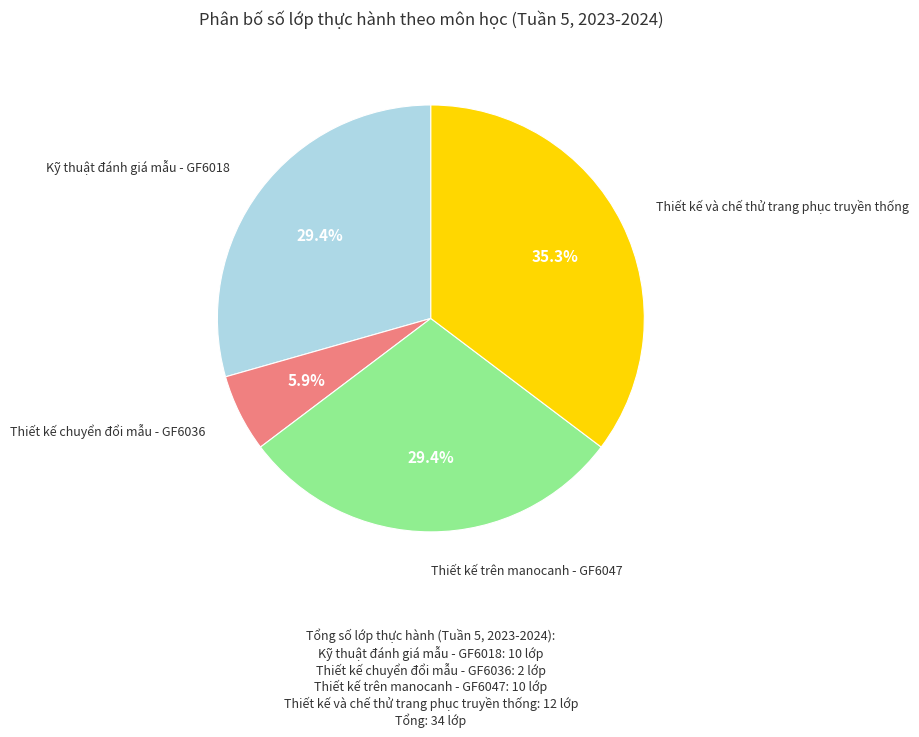

The Thiết kế trên manocanh - GF6047 slice represents 29% of the pie. True or false?

True